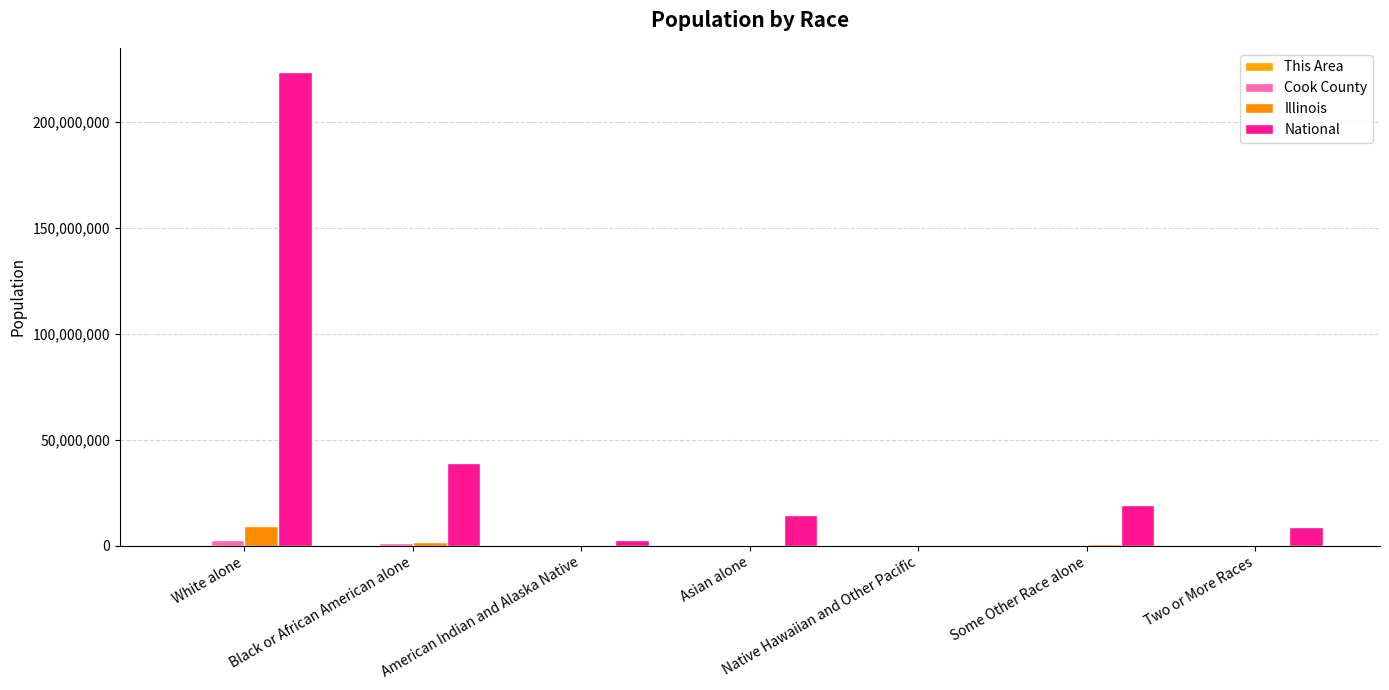

How many groups of bars are there?

7